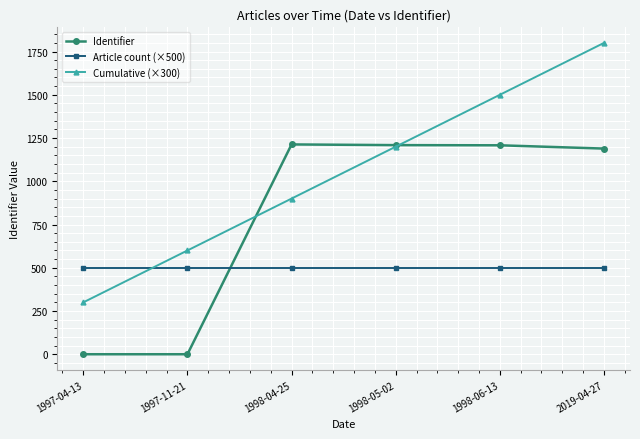

What is the sum of the Article count (×500) values at 1997-04-13 and 1998-04-25?

1000